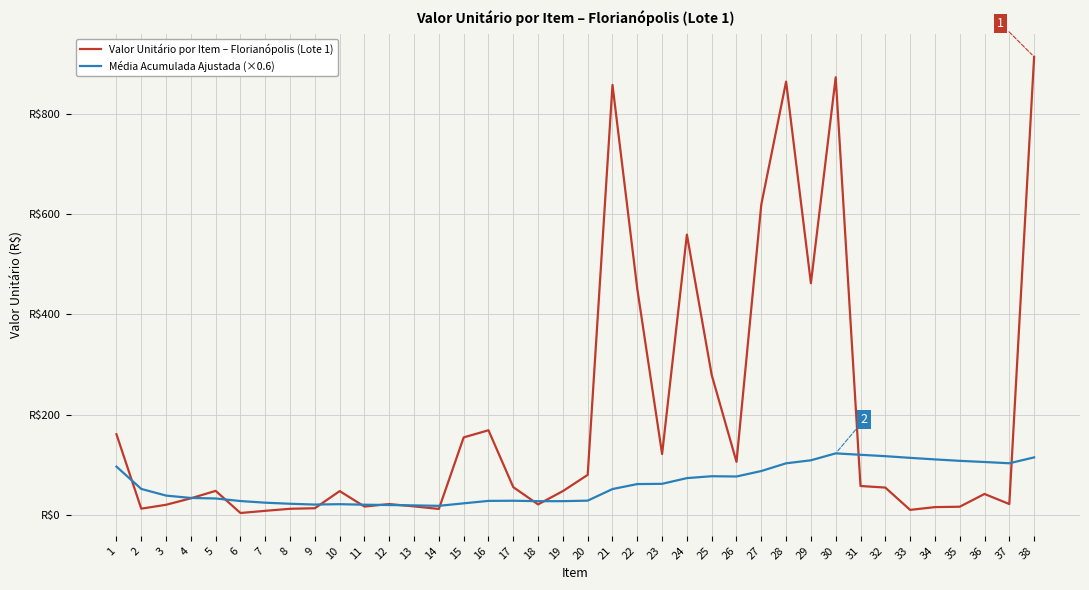

Is this an area chart (filled region under the line)?

No